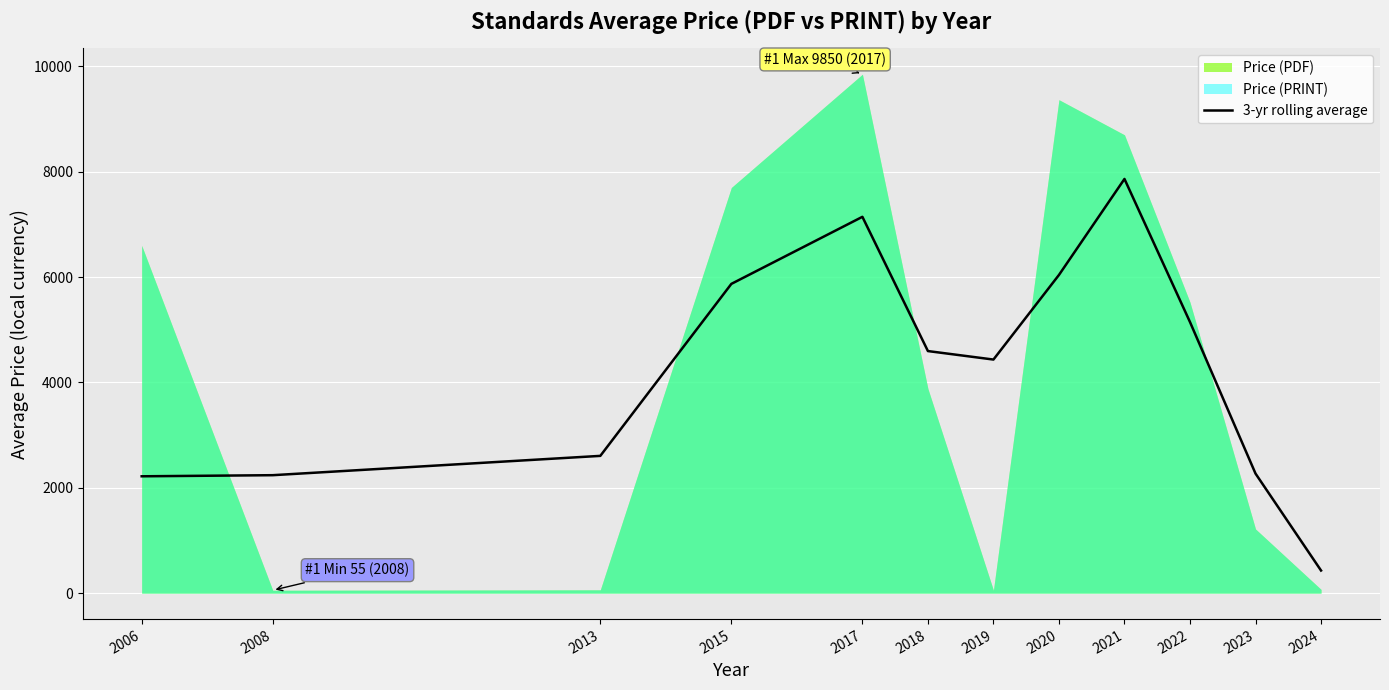

What is the value of the 2nd point from the left?

2239.3